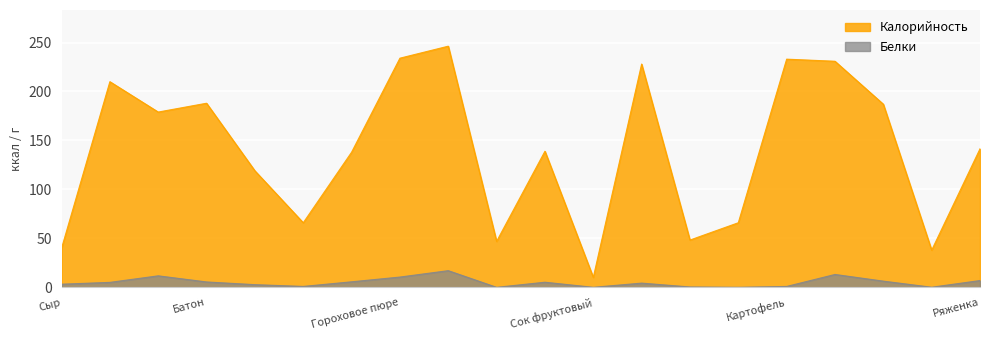

Which series has the widest spread of values?

Калорийность